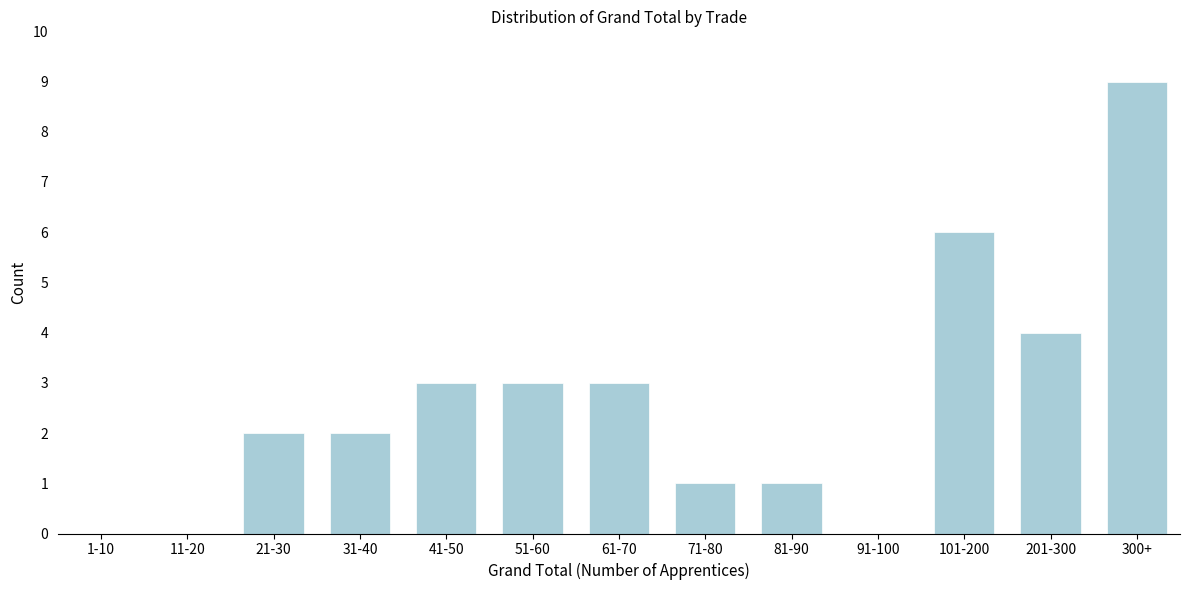

Reading left to right, extract all data points from this chart.

1-10=0	11-20=0	21-30=2	31-40=2	41-50=3	51-60=3	61-70=3	71-80=1	81-90=1	91-100=0	101-200=6	201-300=4	300+=9